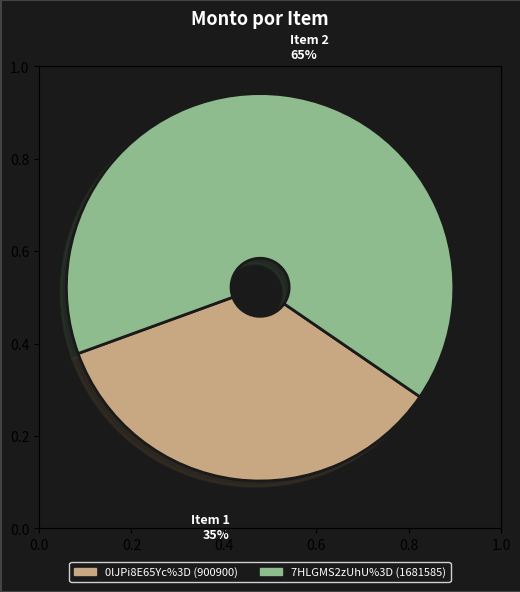

Which has a higher value, 7HLGMS2zUhU%3D or 0lJPi8E65Yc%3D?

7HLGMS2zUhU%3D